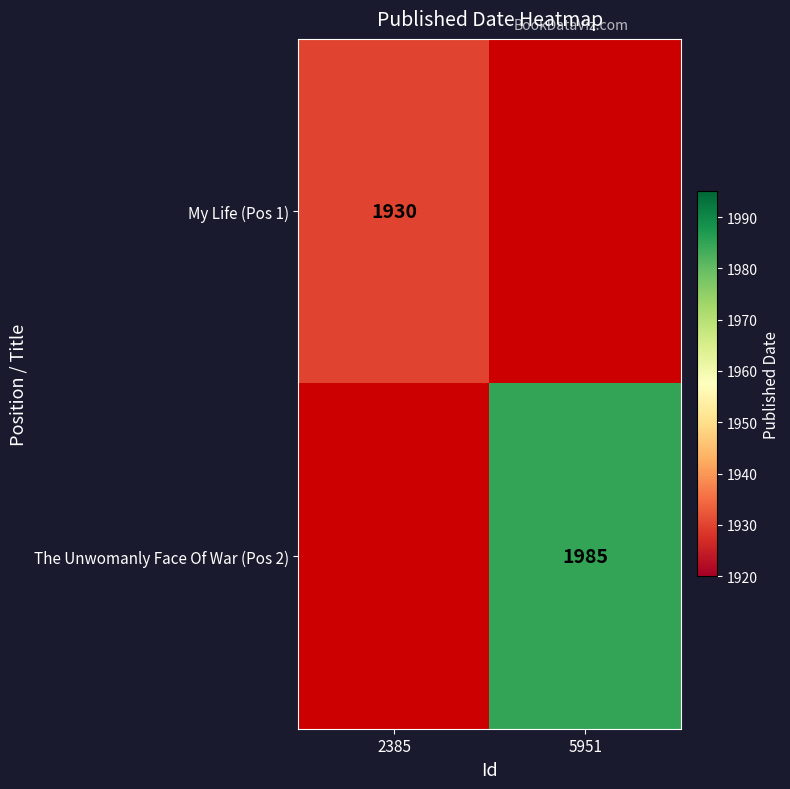

Is the value of The Unwomanly Face Of War (Pos 2) at 5951 greater than the value of My Life (Pos 1) at 2385?

Yes